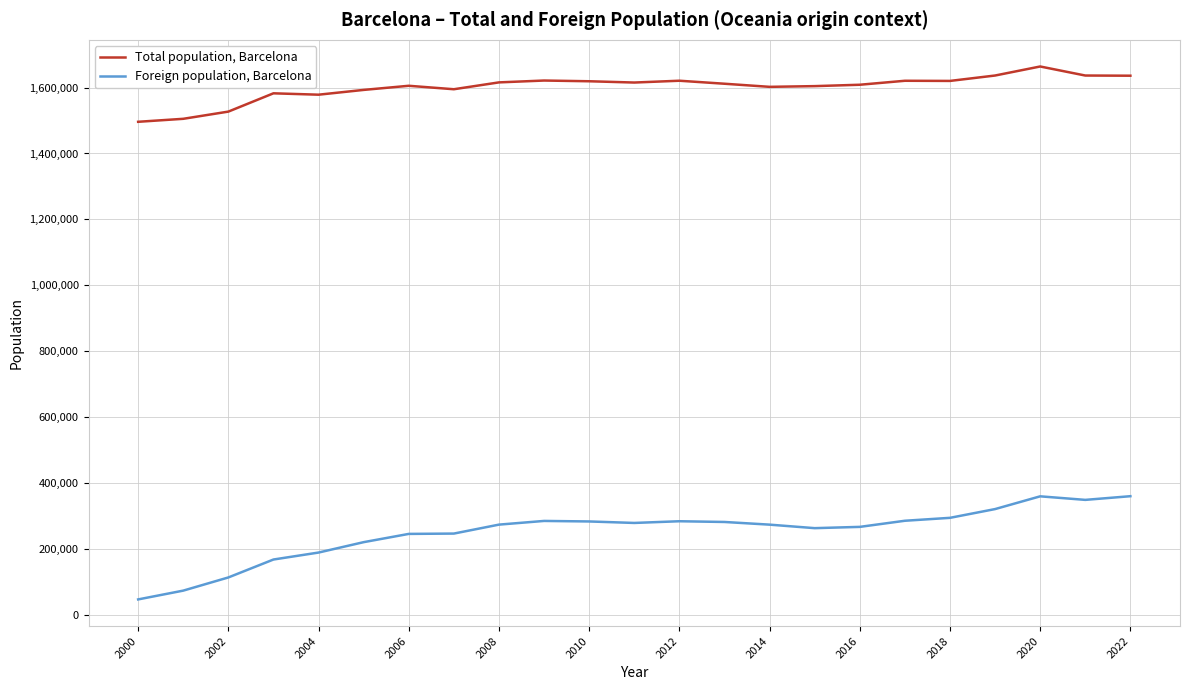

List the series in order of their overall mean, lowest first.

Foreign population, Barcelona, Total population, Barcelona